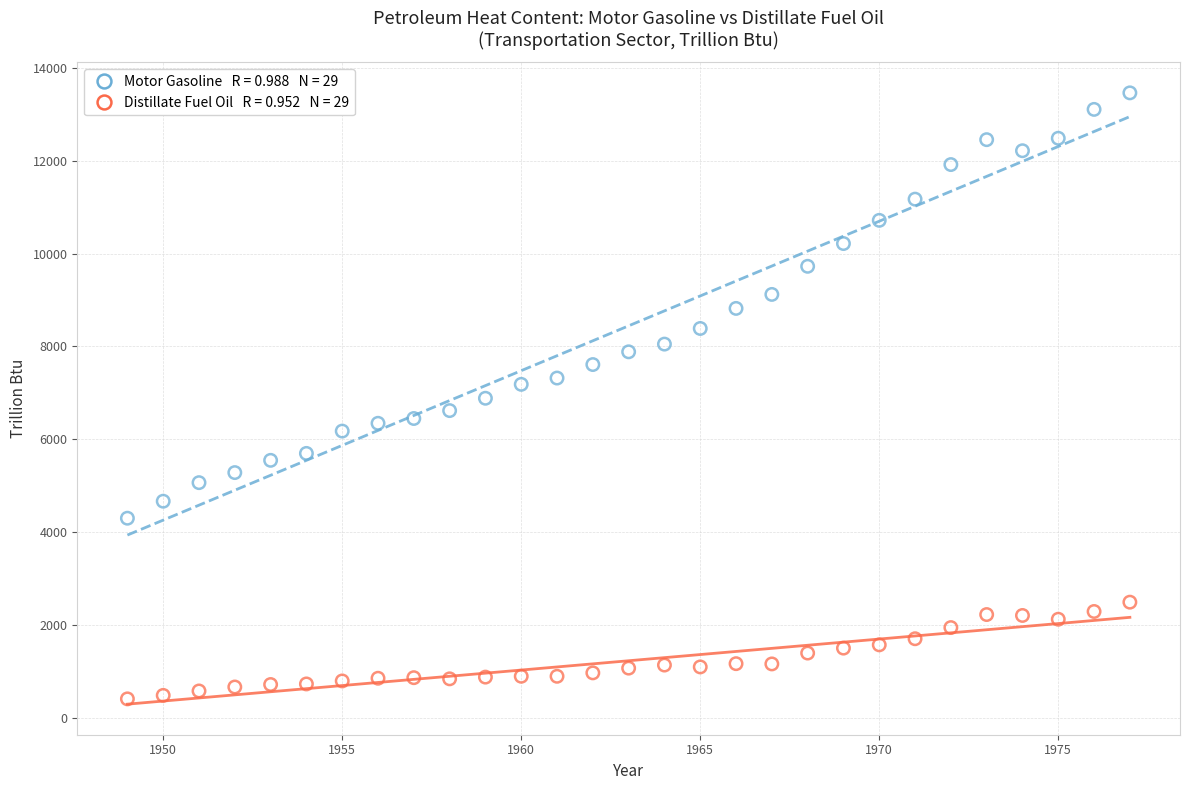

Across all data points, what is the range of X values (max minus min)?

28.0